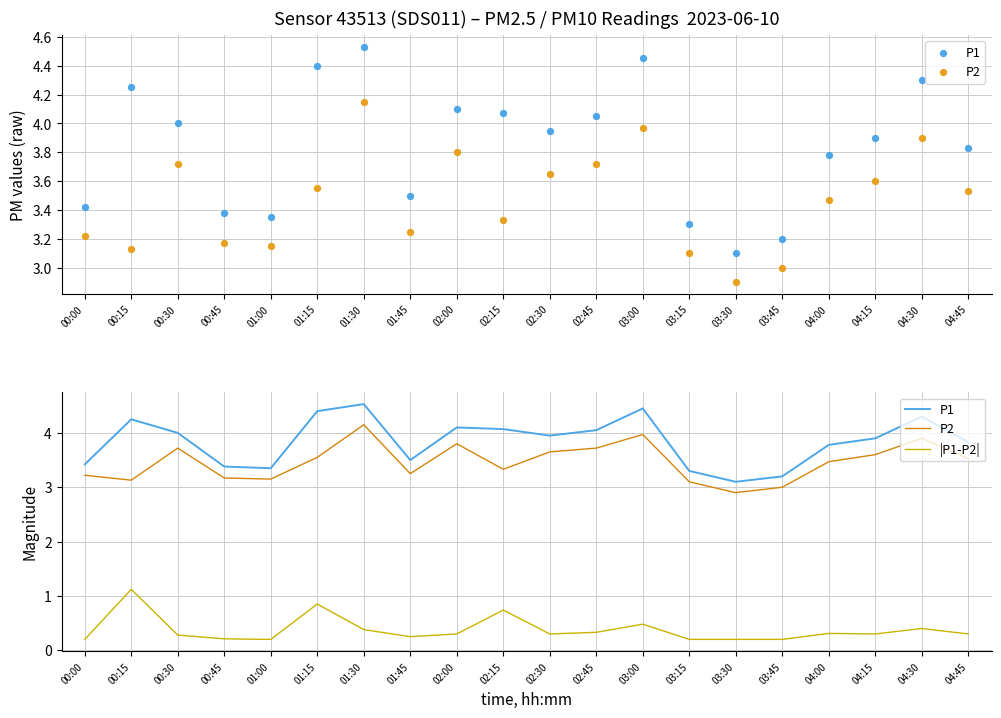

At which category is the sum across all series the highest?

01:30